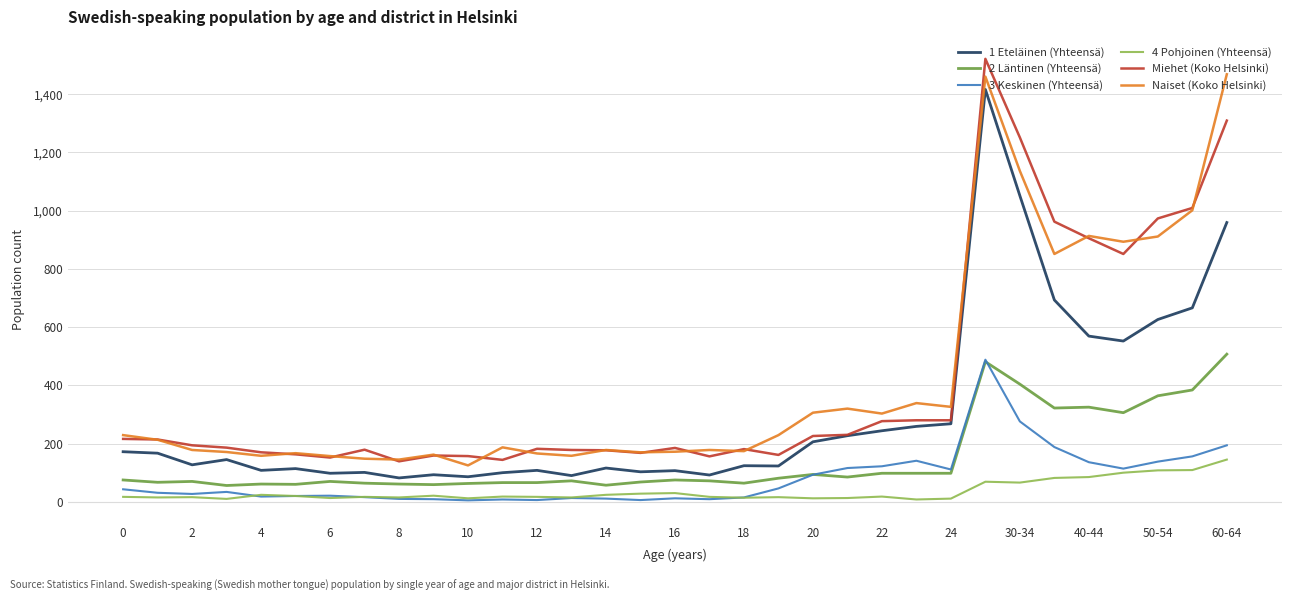

True or false: 2 Läntinen (Yhteensä) and 1 Eteläinen (Yhteensä) cross at least once.

False